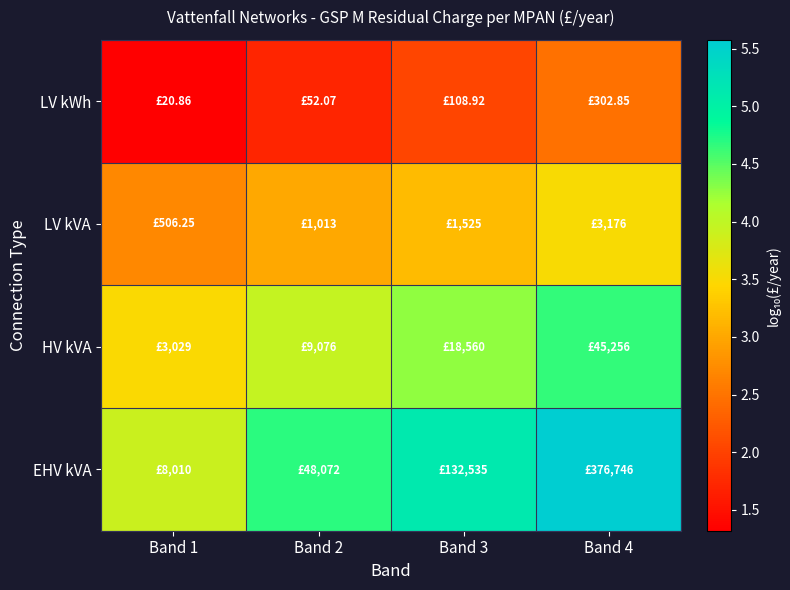

Reading left to right, transcribe all the data shown in this chart.

LV kWh: Band 1=1.3	Band 2=1.7	Band 3=2.0	Band 4=2.5
LV kVA: Band 1=2.7	Band 2=3.0	Band 3=3.2	Band 4=3.5
HV kVA: Band 1=3.5	Band 2=4.0	Band 3=4.3	Band 4=4.7
EHV kVA: Band 1=3.9	Band 2=4.7	Band 3=5.1	Band 4=5.6